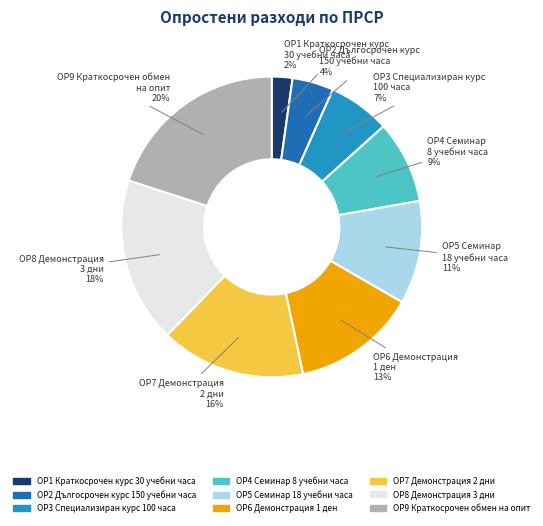

To the nearest percent, what percentage of the pie is ОР1 Краткосрочен курс 30 учебни часа?

2%